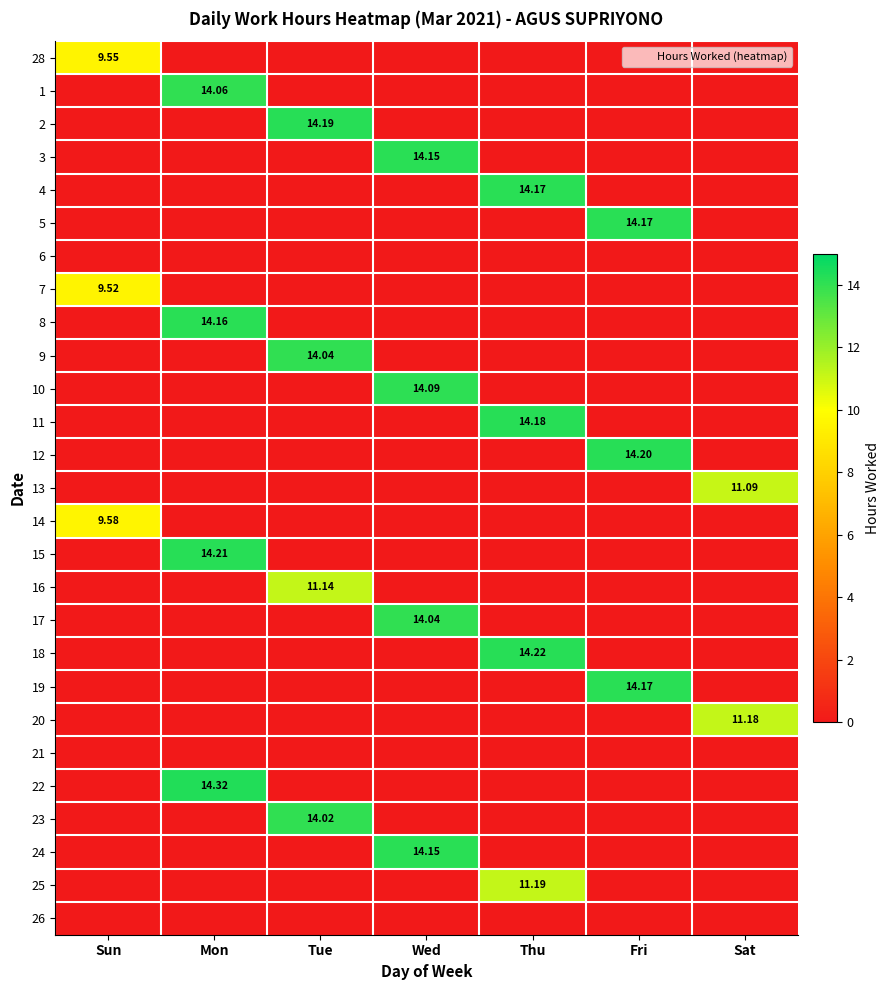

Is the value of 7 at Sat greater than the value of 5 at Tue?

No